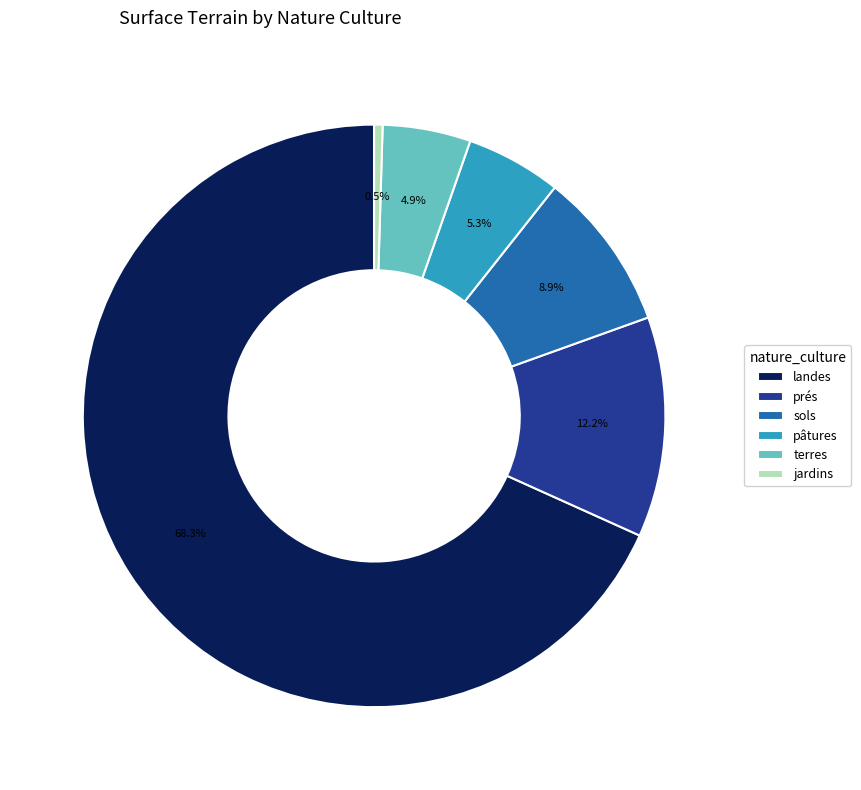

Does landes represent more than half of the total?

Yes